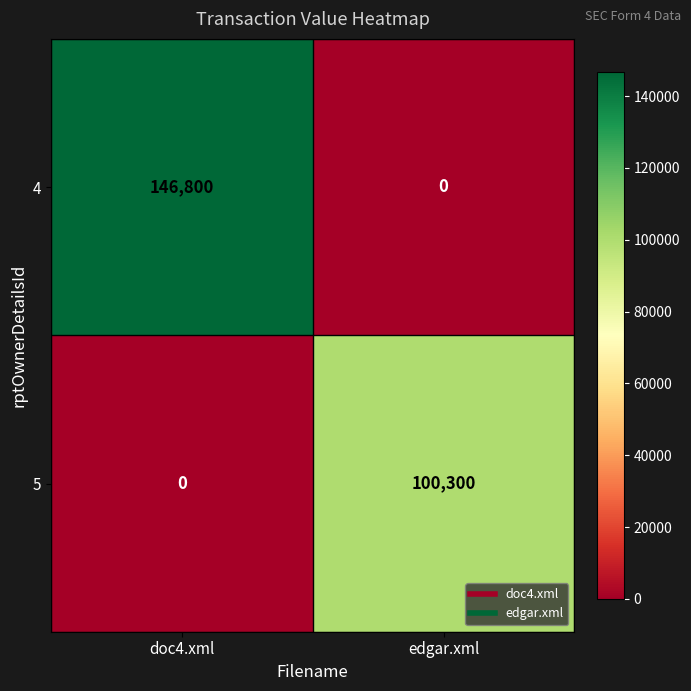

Where is 5 nearest to the value 50150?

doc4.xml